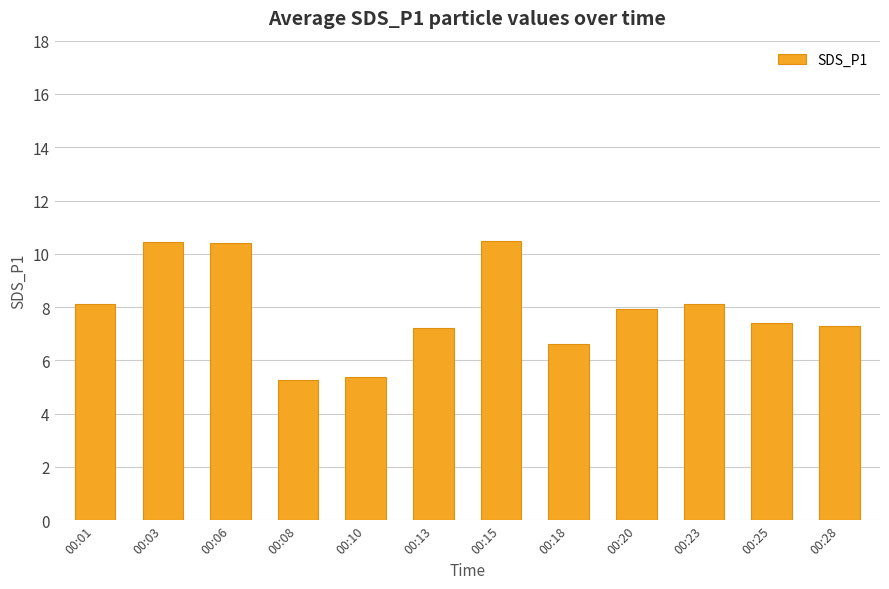

The chart shows a value of 1.2 at 00:08. True or false?

False